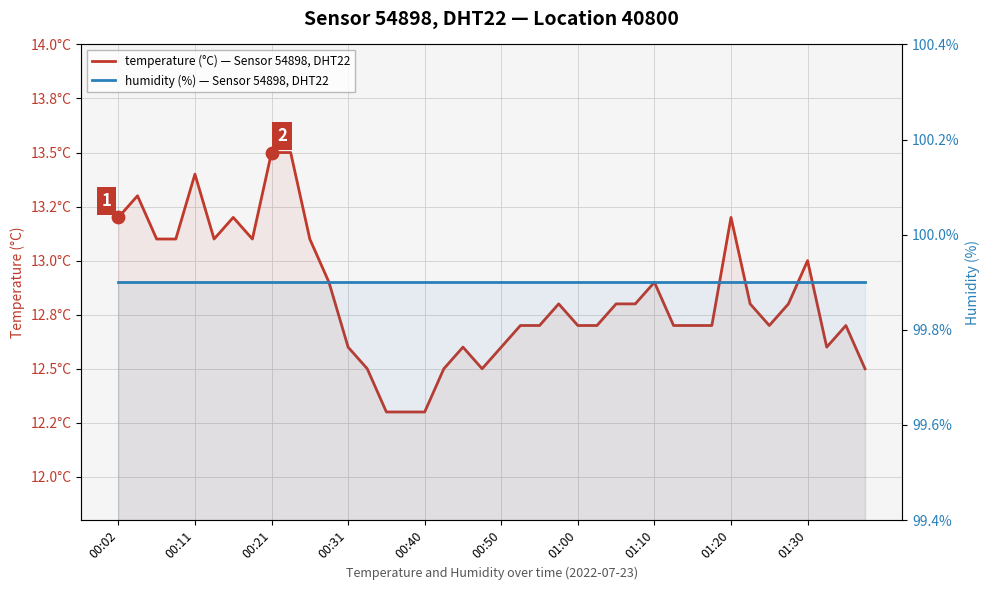

Which series reaches the minimum Y coordinate?

temperature (°C) — Sensor 54898, DHT22